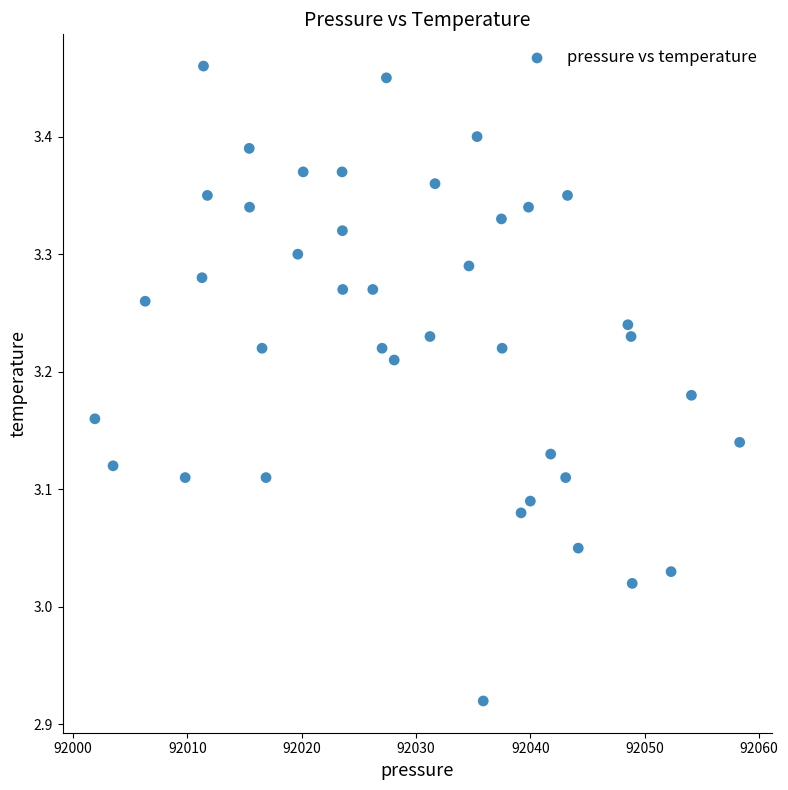

What is the range of X values (max minus min)?

56.4